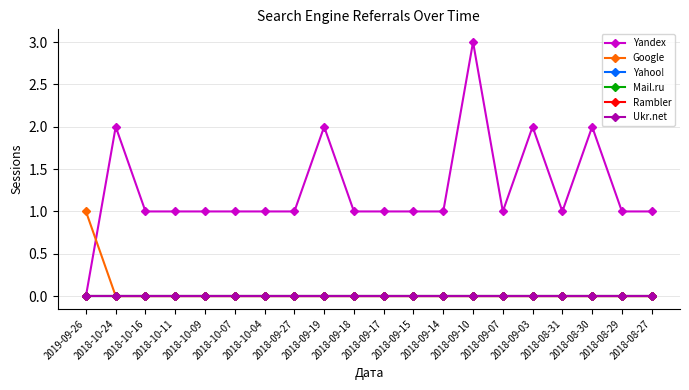

True or false: Yahoo! and Rambler cross at least once.

False